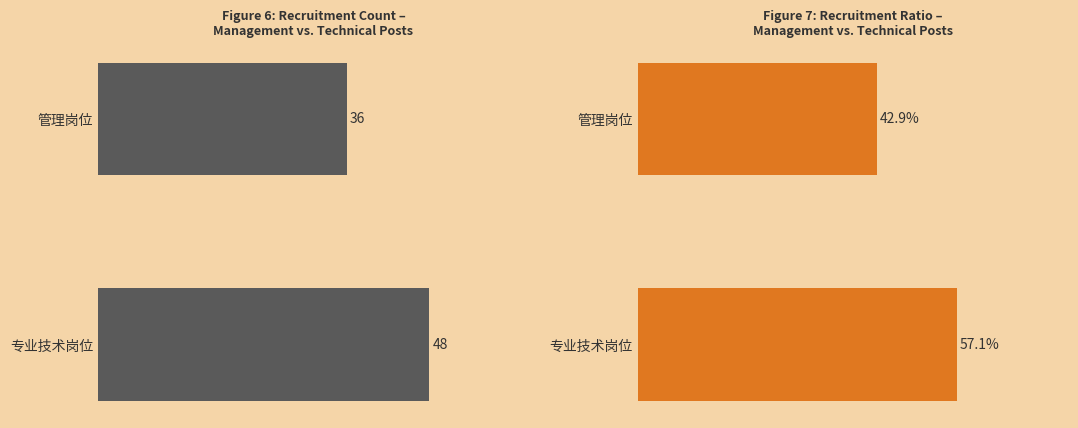

Reading left to right, extract all data points from this chart.

招聘人数: 0=36.0	1=48.0
占比(%): 0=42.9	1=57.1